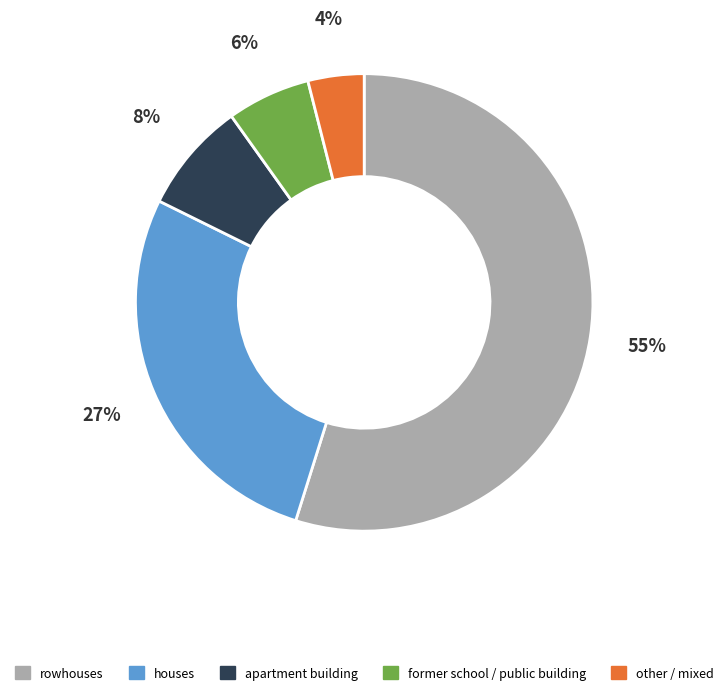

Does any single category account for the majority?

Yes